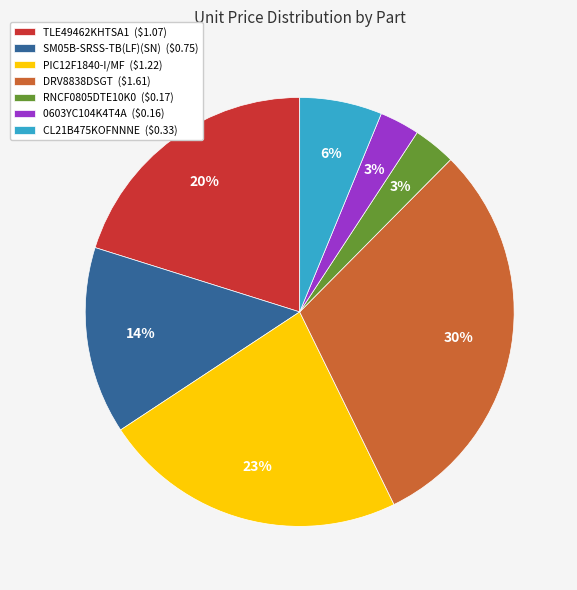

To the nearest percent, what is the average slice percentage?

14%